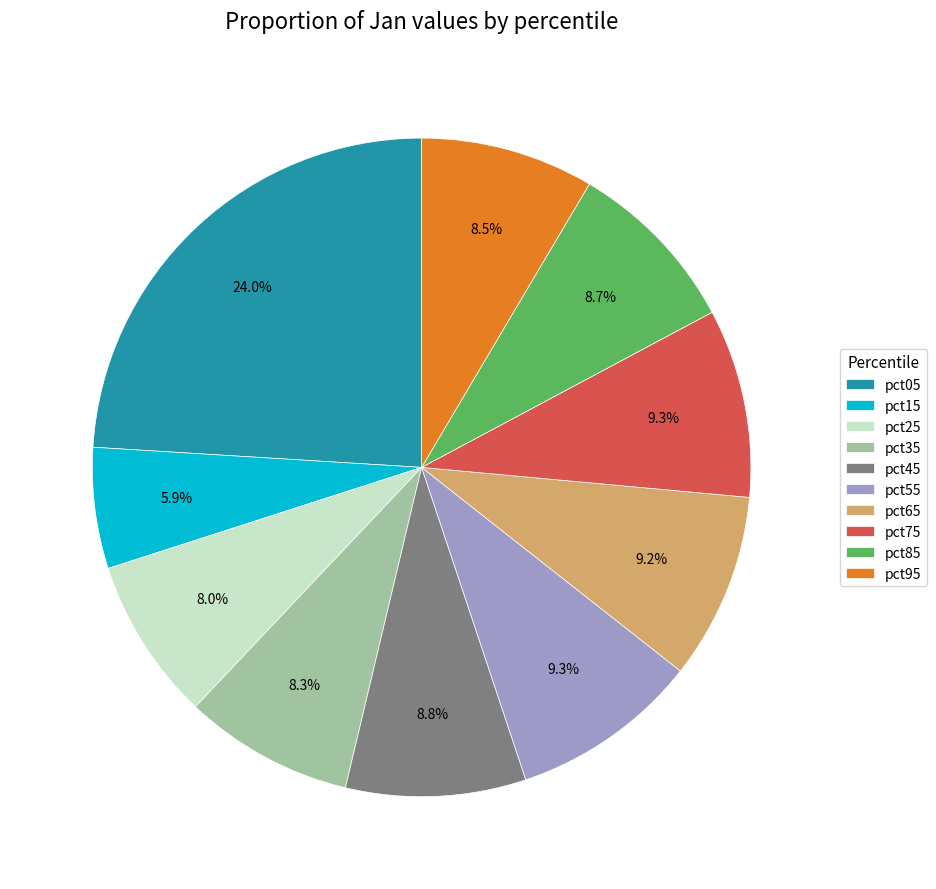

What is the largest slice in the pie chart?

pct05